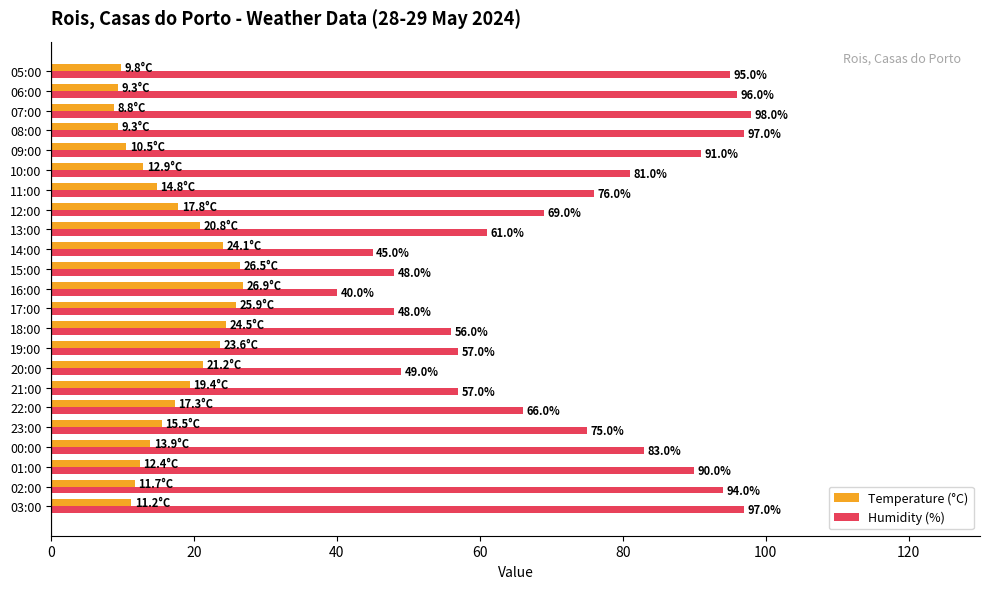

Is the value of Temperature (°C) at 01:00 greater than the value of Humidity (%) at 02:00?

No